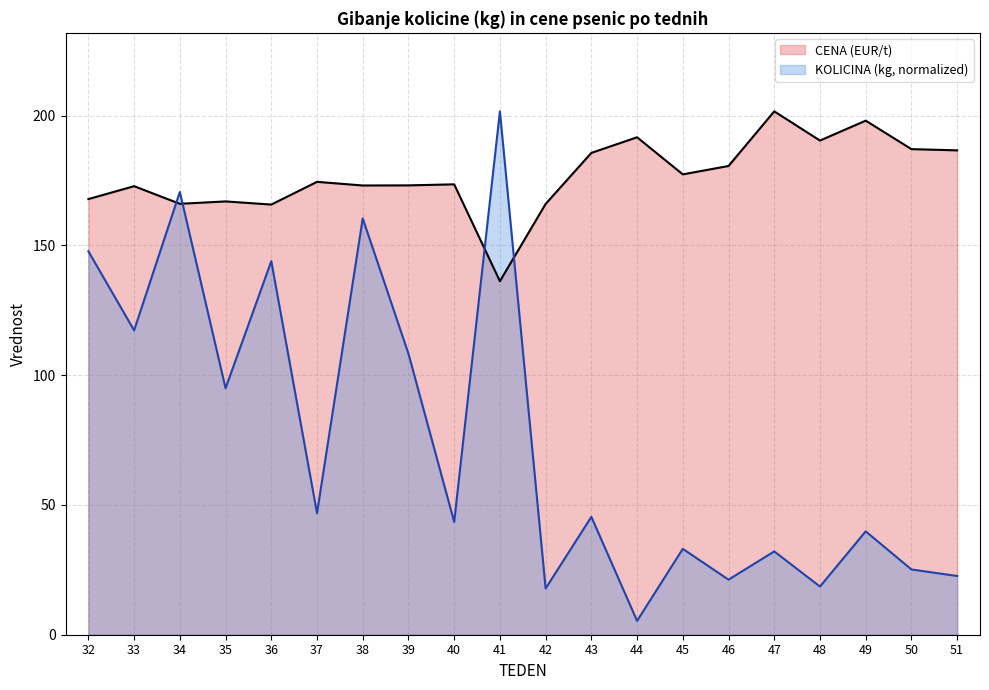

What is the difference between the second highest and minimum values in the KOLICINA (kg, scaled) series?

165.2